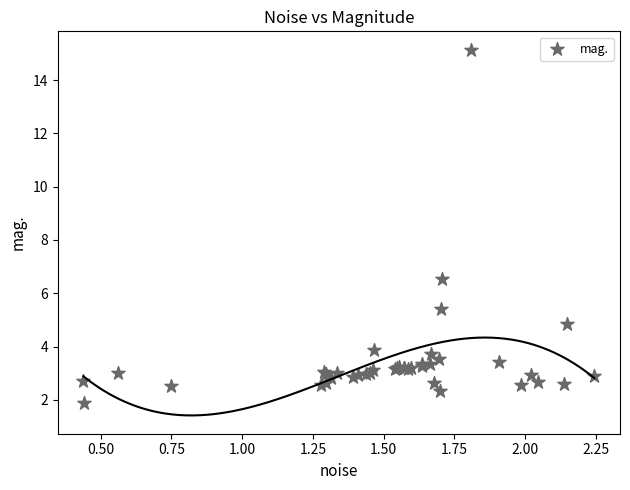

What Y value in the scatter plot is closest to 8?

6.5